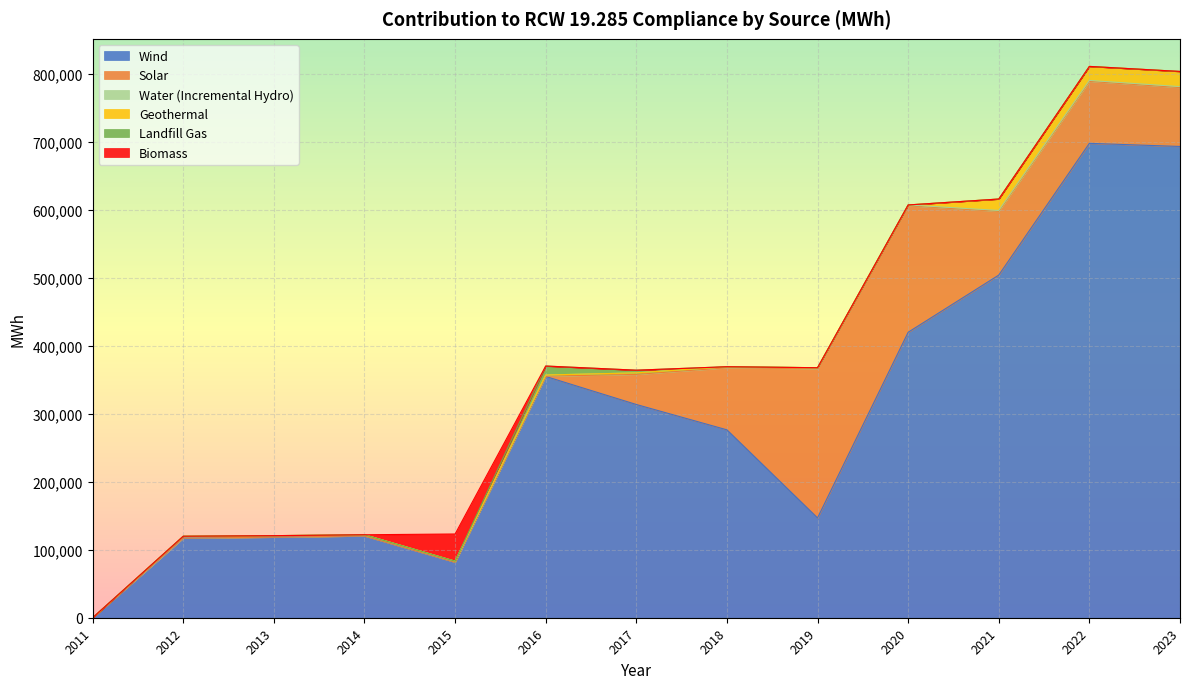

What is the value of the Water (Incremental Hydro) point at the 9th from the left?

1460.2